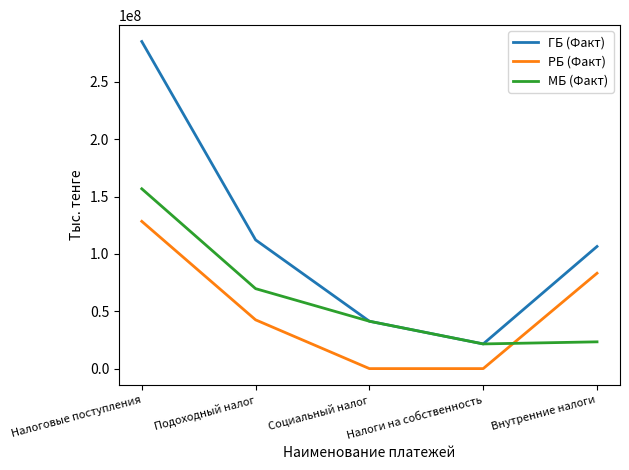

True or false: МБ (Факт) and РБ (Факт) cross at least once.

True